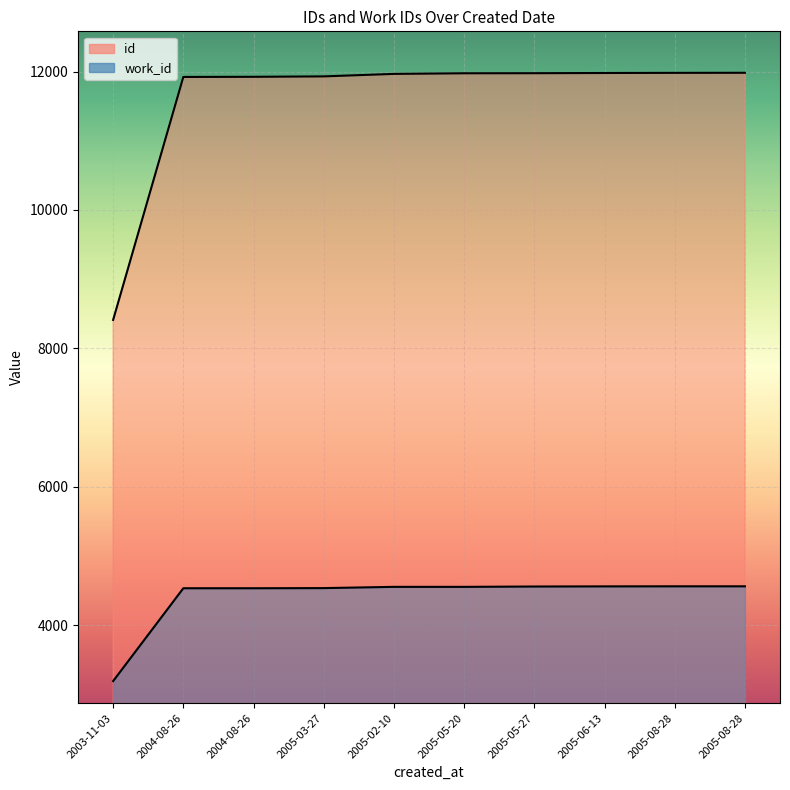

What is the spread (max minus min) of values at 2004-08-26?

7390